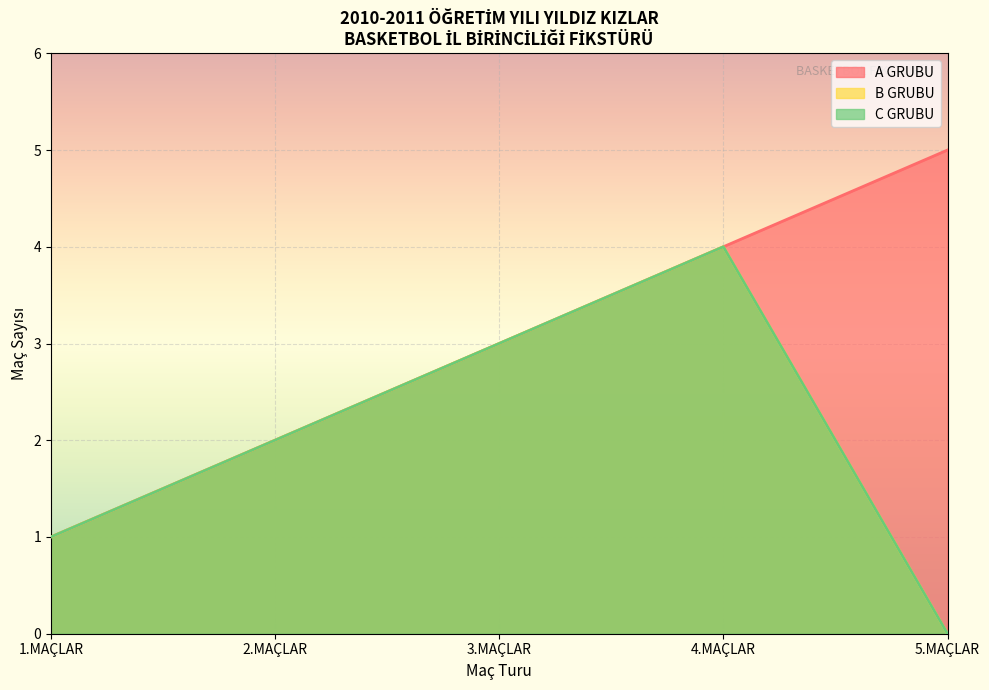

True or false: A GRUBU has a value of 1 at 2.MAÇLAR.

False